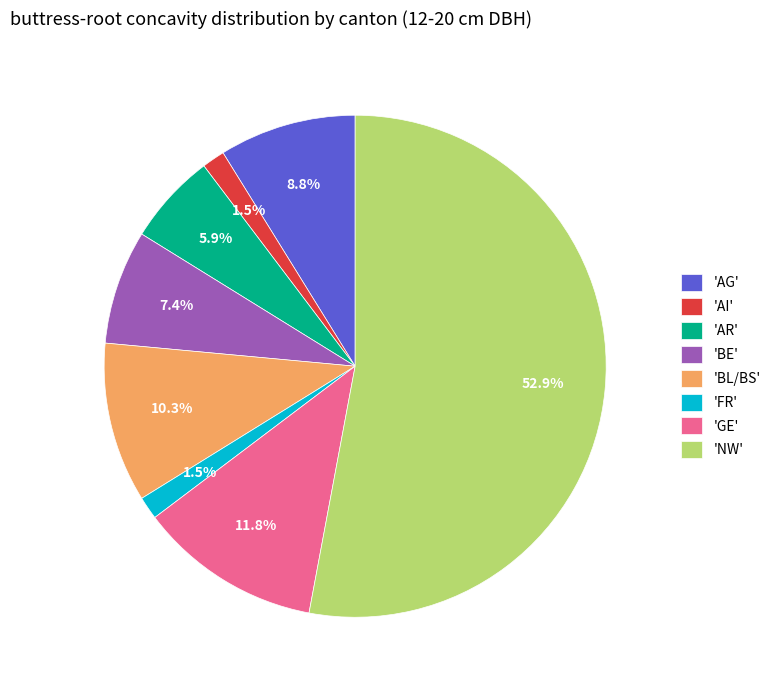

How many slices are in this pie chart?

8